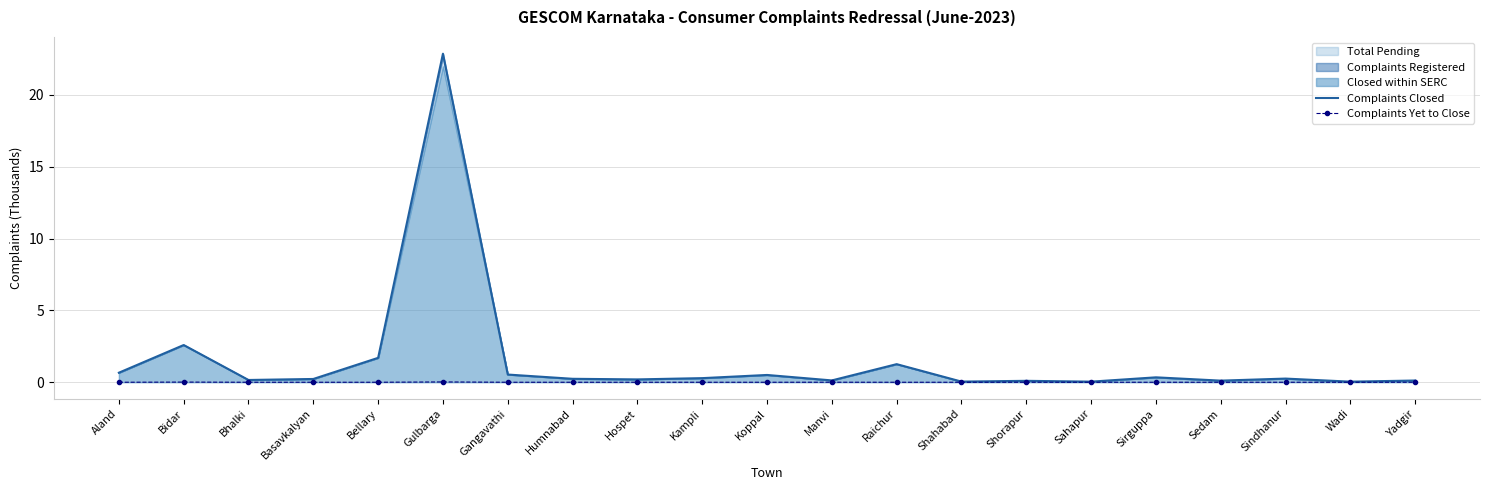

Which category has the lowest value in the Complaints Yet to Close series?

Aland